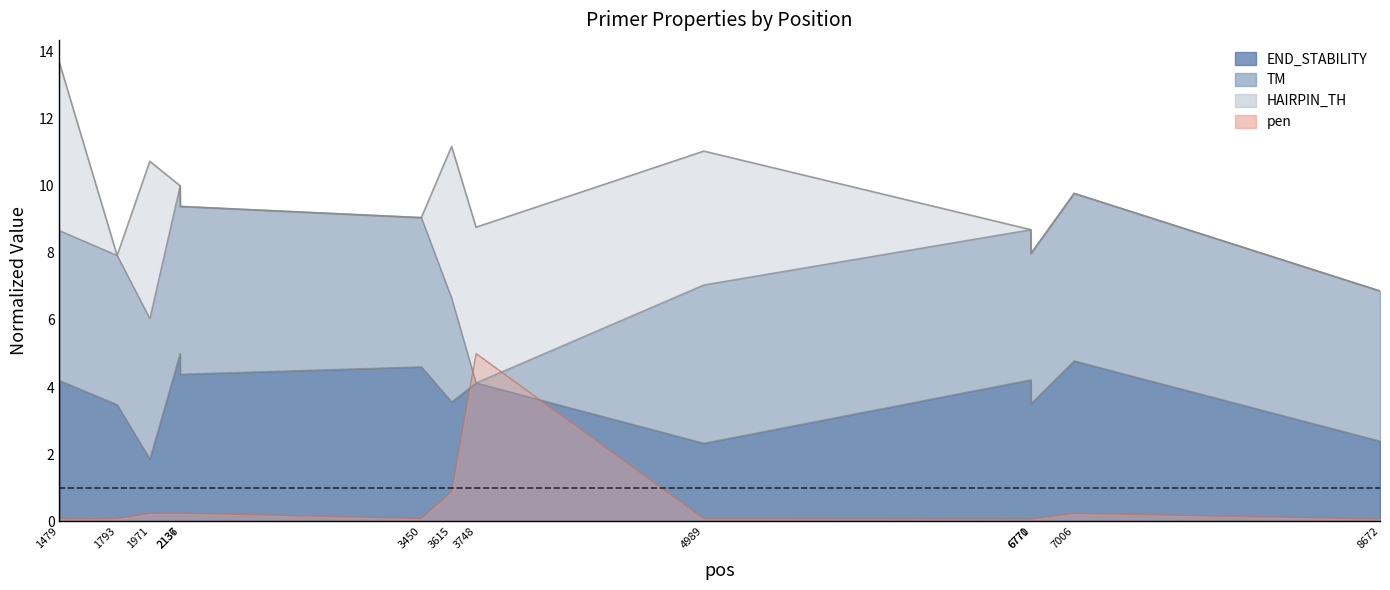

The pen series shows 0.1 at 6771. True or false?

True